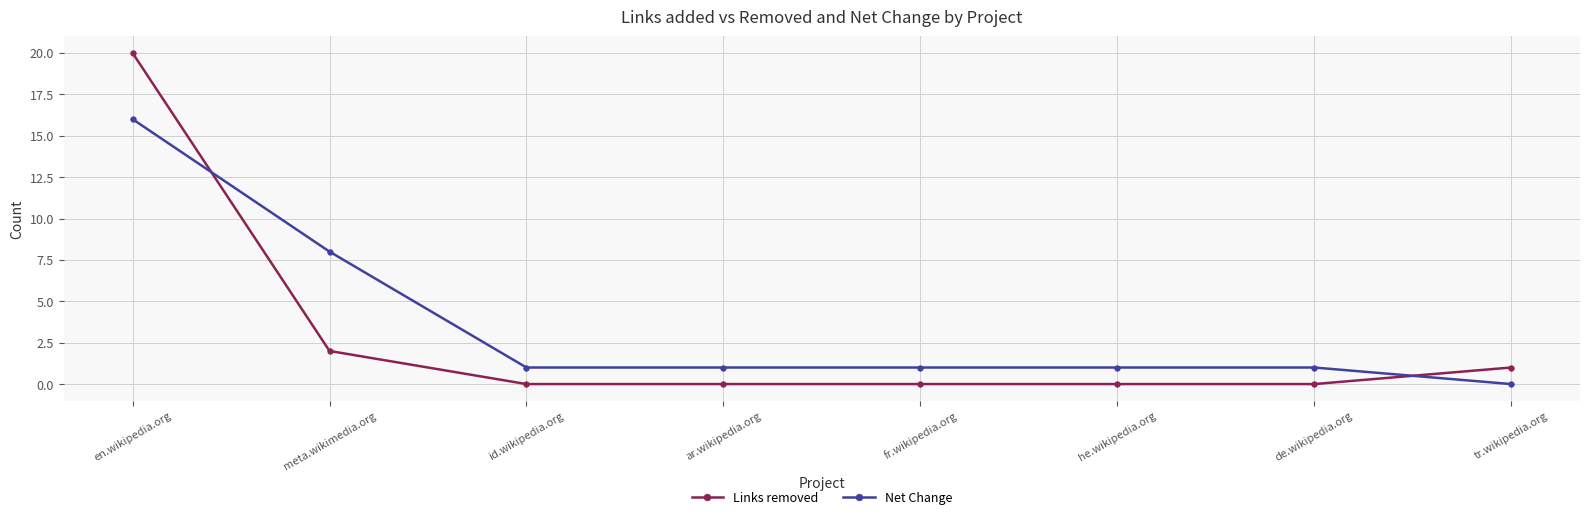

Reading left to right, transcribe all the data shown in this chart.

Links removed: 20	2	0	0	0	0	0	1
Net Change: 16	8	1	1	1	1	1	0